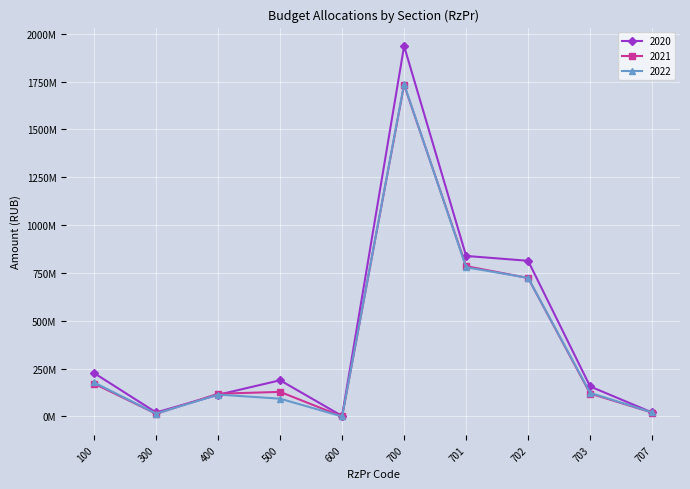

The value of 2021 at 703 is 119992543.8. True or false?

True